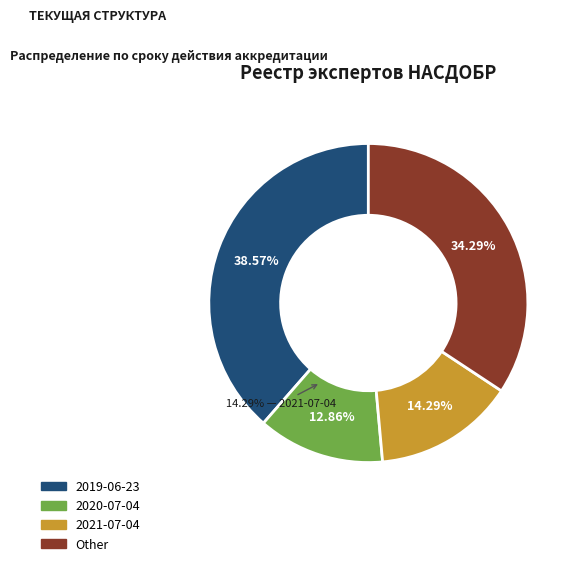

Do 2019-06-23 and 2021-07-04 together represent more than half of the pie?

Yes